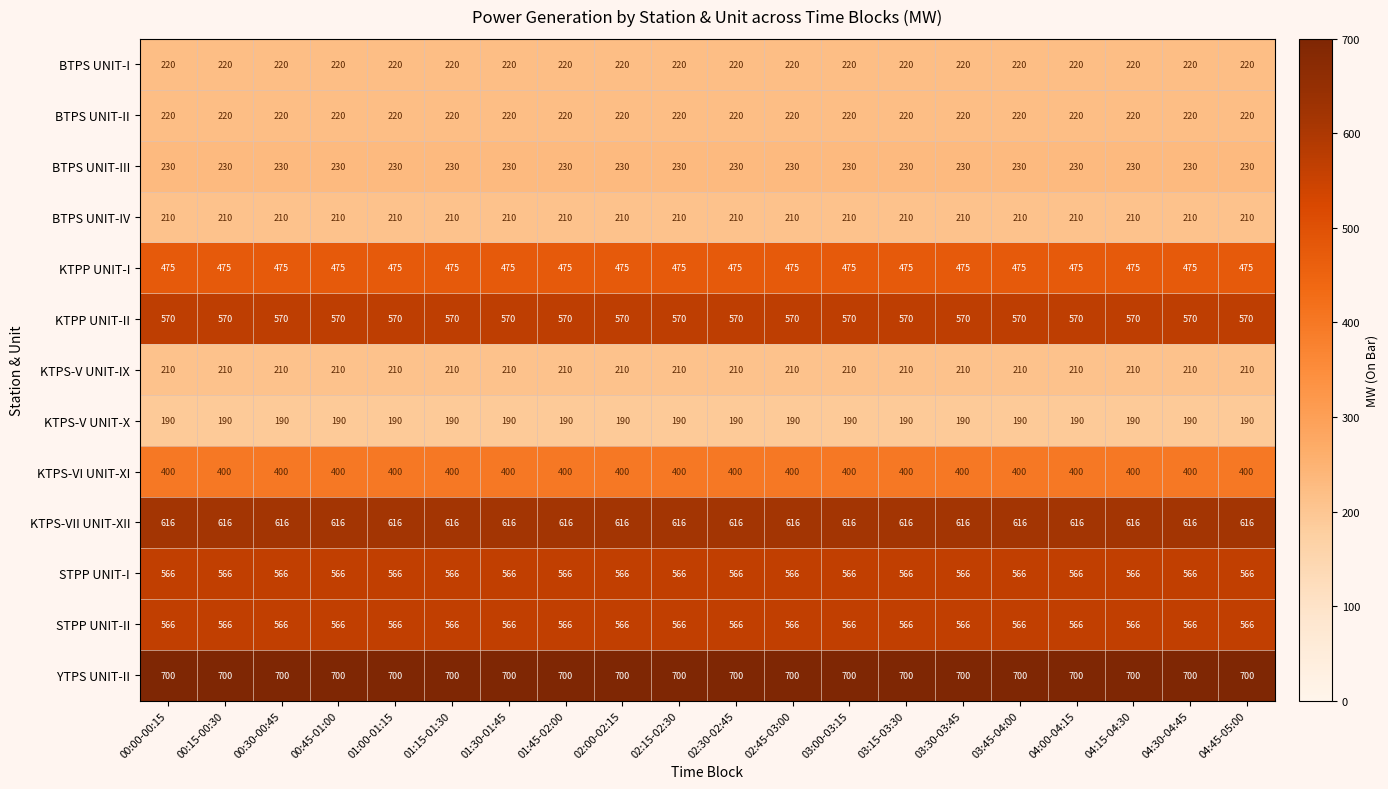

Is it true that KTPS-VII UNIT-XII equals 616 at 03:45-04:00?

True